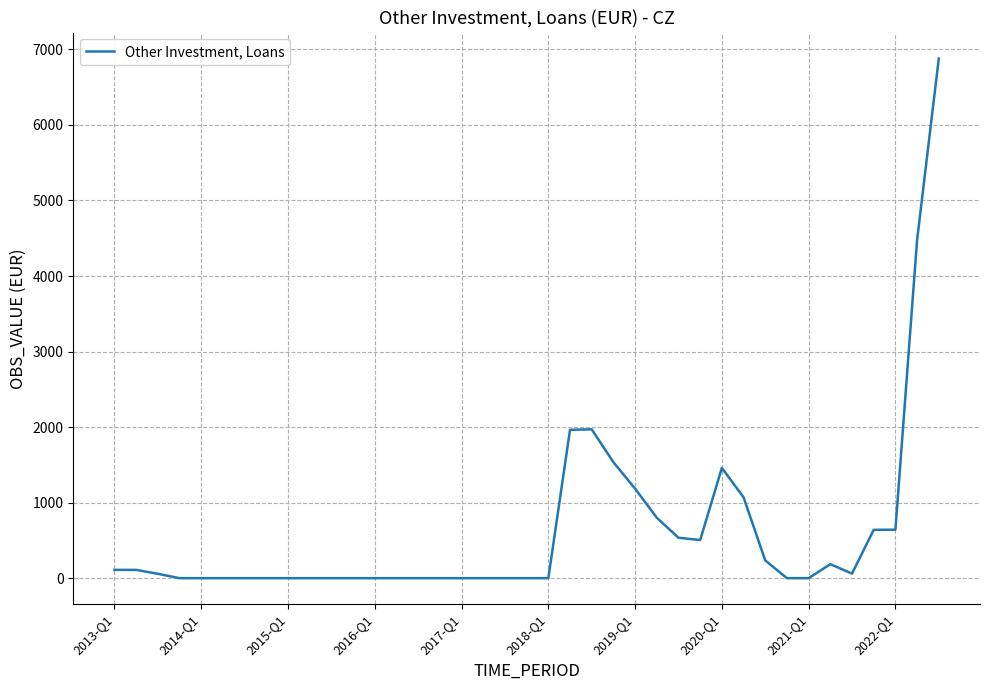

What is the difference between the maximum and second lowest values?

6879.0